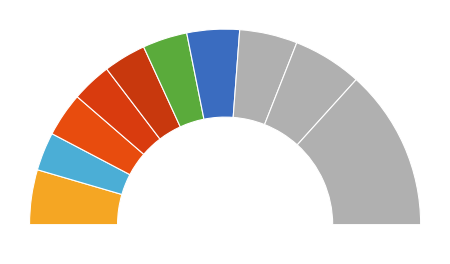

Is there any slice that represents more than half of the pie?

No